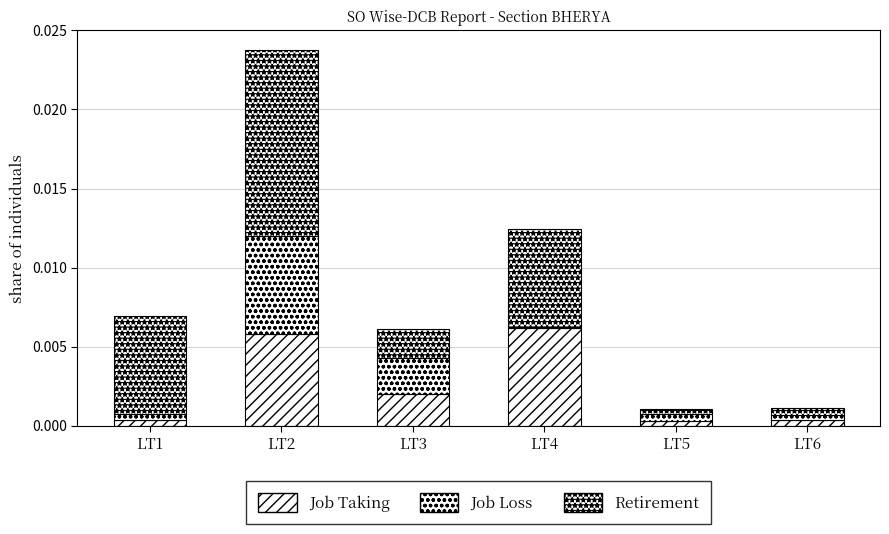

How many categories are shown in the chart?

6